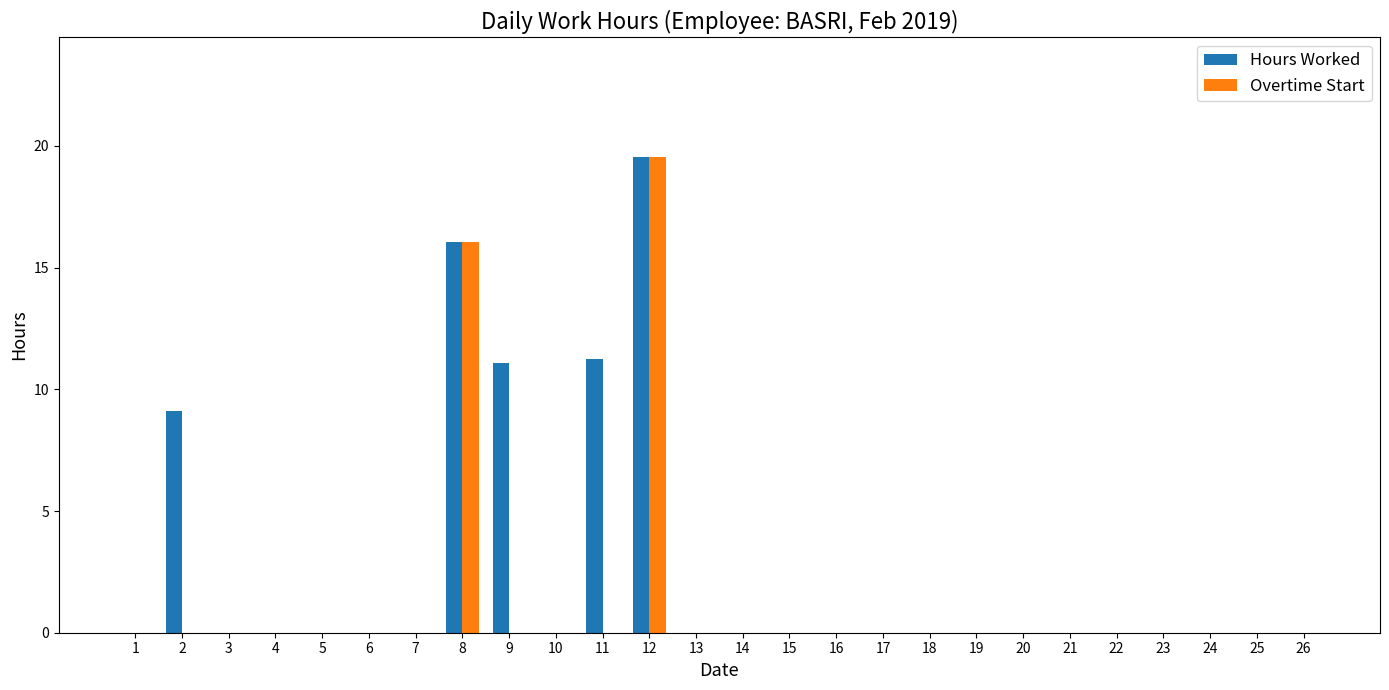

What is the maximum value shown in the chart?

19.6